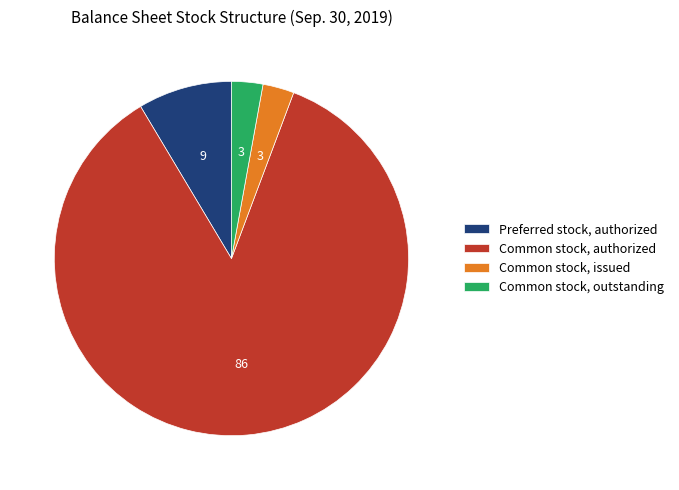

Does Common stock, outstanding represent more than half of the total?

No